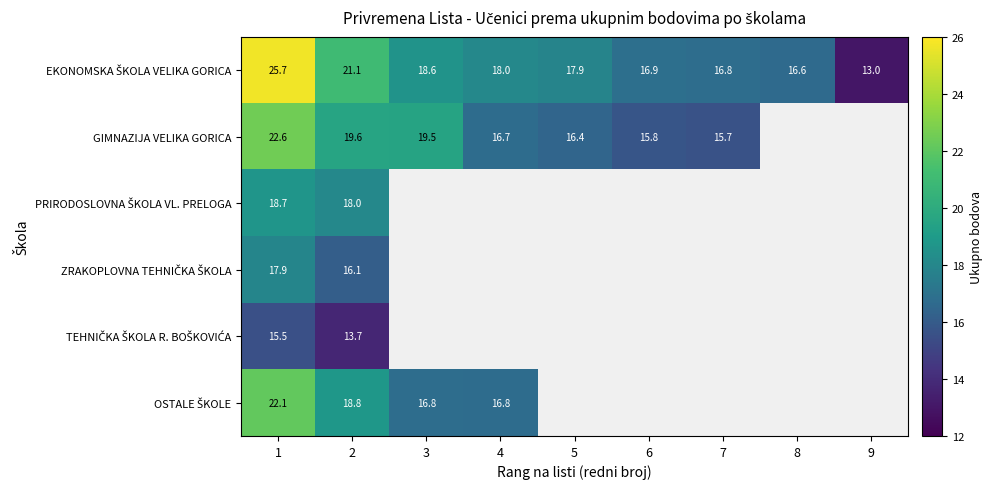

Which series changed the most between 2 and 3?

EKONOMSKA ŠKOLA VELIKA GORICA